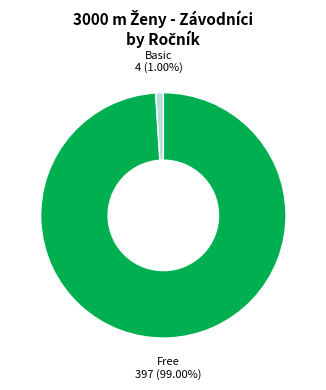

Rank the categories by value from highest to lowest.

Free, Basic